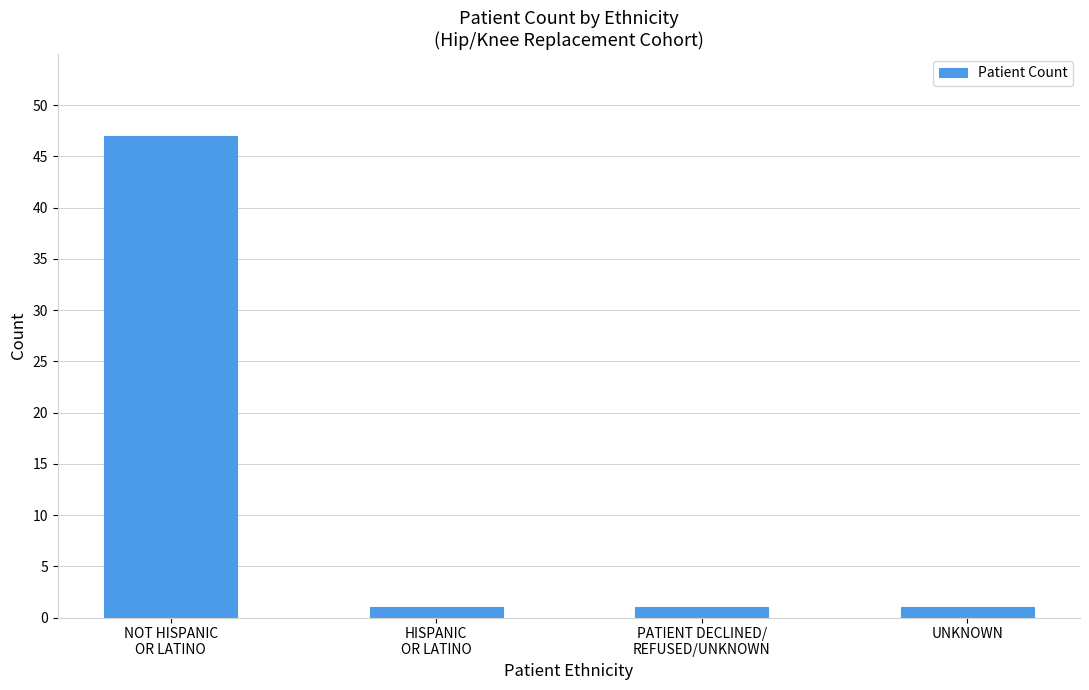

What is the difference between the maximum and minimum values?

46